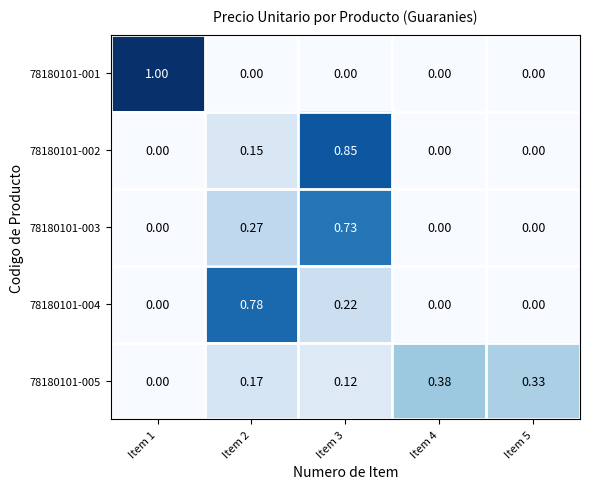

List the series in order of their peak value, lowest first.

78180101-005, 78180101-003, 78180101-004, 78180101-002, 78180101-001